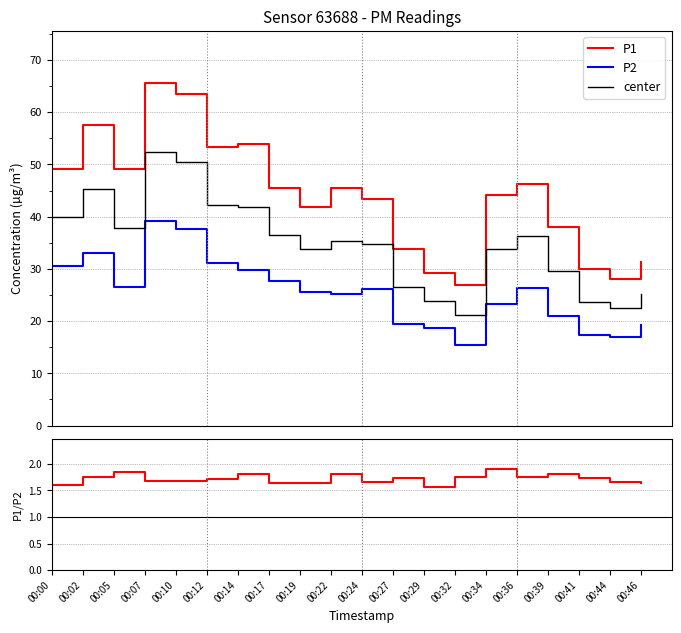

True or false: P1/P2 and P1 cross at least once.

False